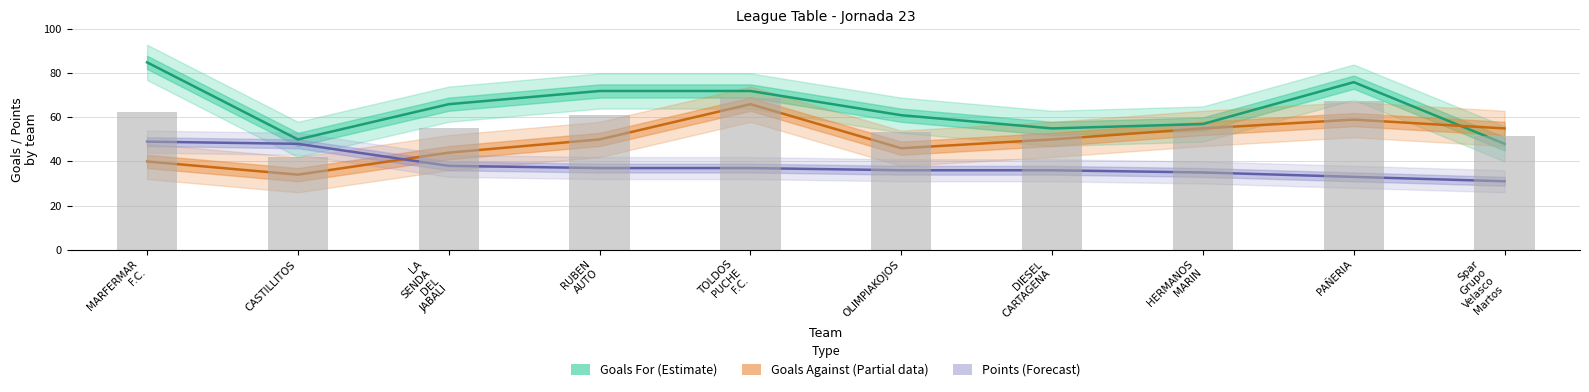

At which label does Goals Against (Partial) first exceed 50?

TOLDOS
PUCHE
F.C.